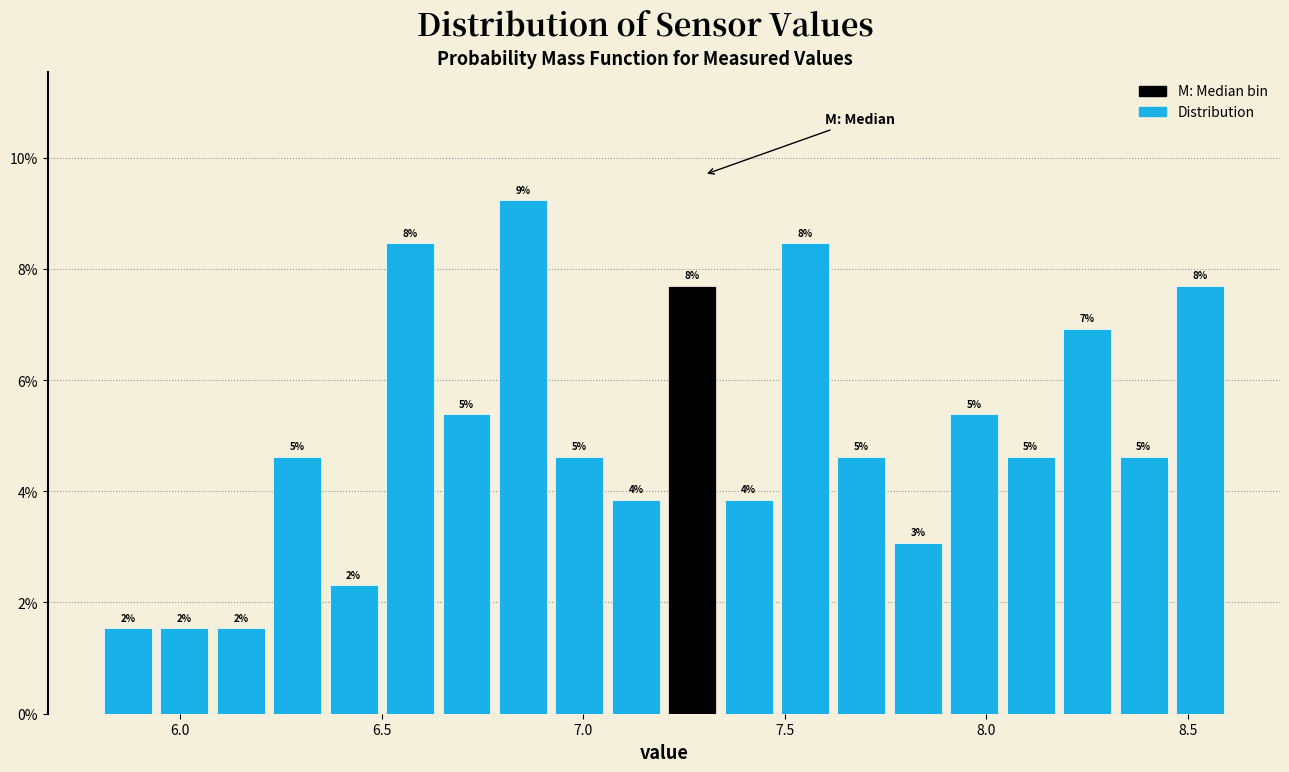

Around what value on the x-axis is the tallest bar? Give the approximate position of its centre, as read against the axis.

6.85